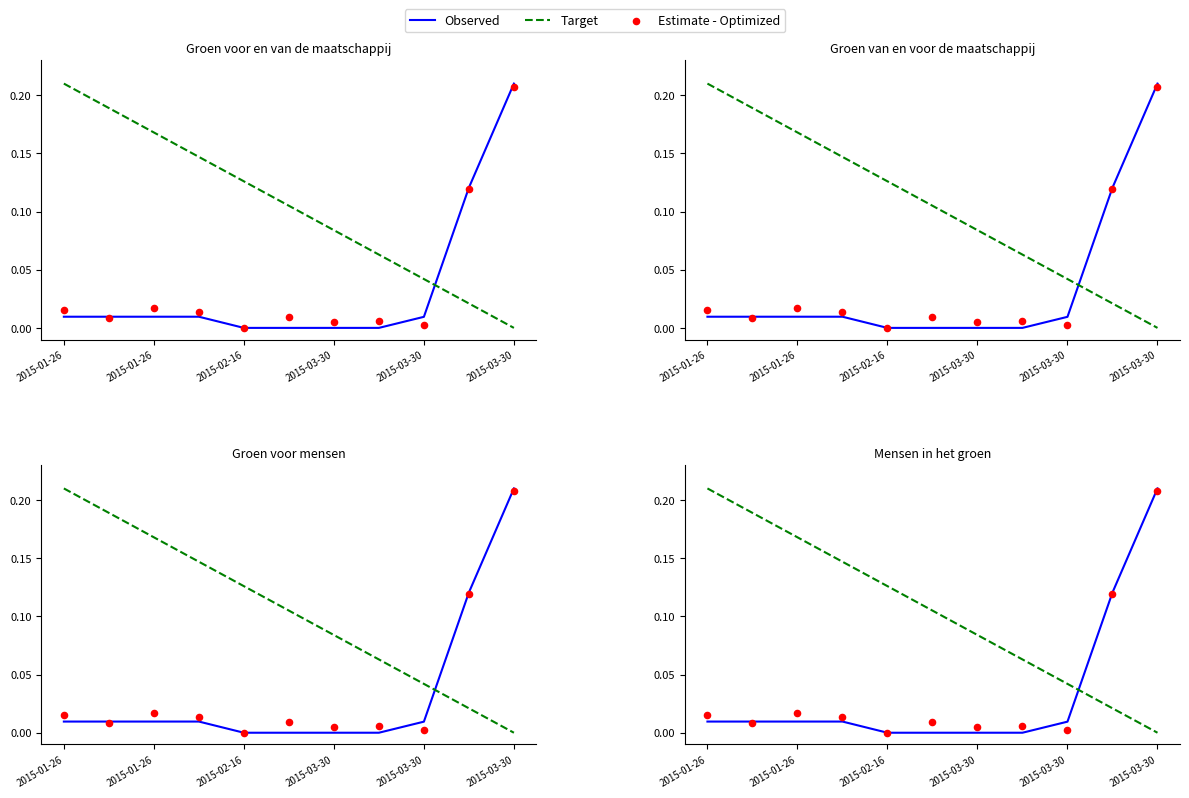

Which series has the largest total across all categories?

Target